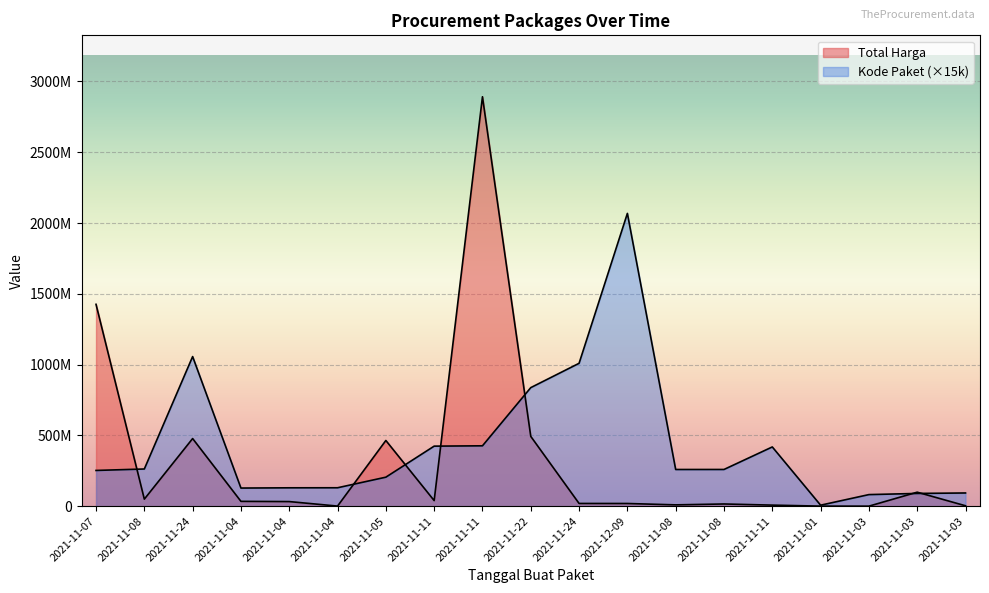

Between 2021-11-03 and 2021-11-24, which is larger?

2021-11-24